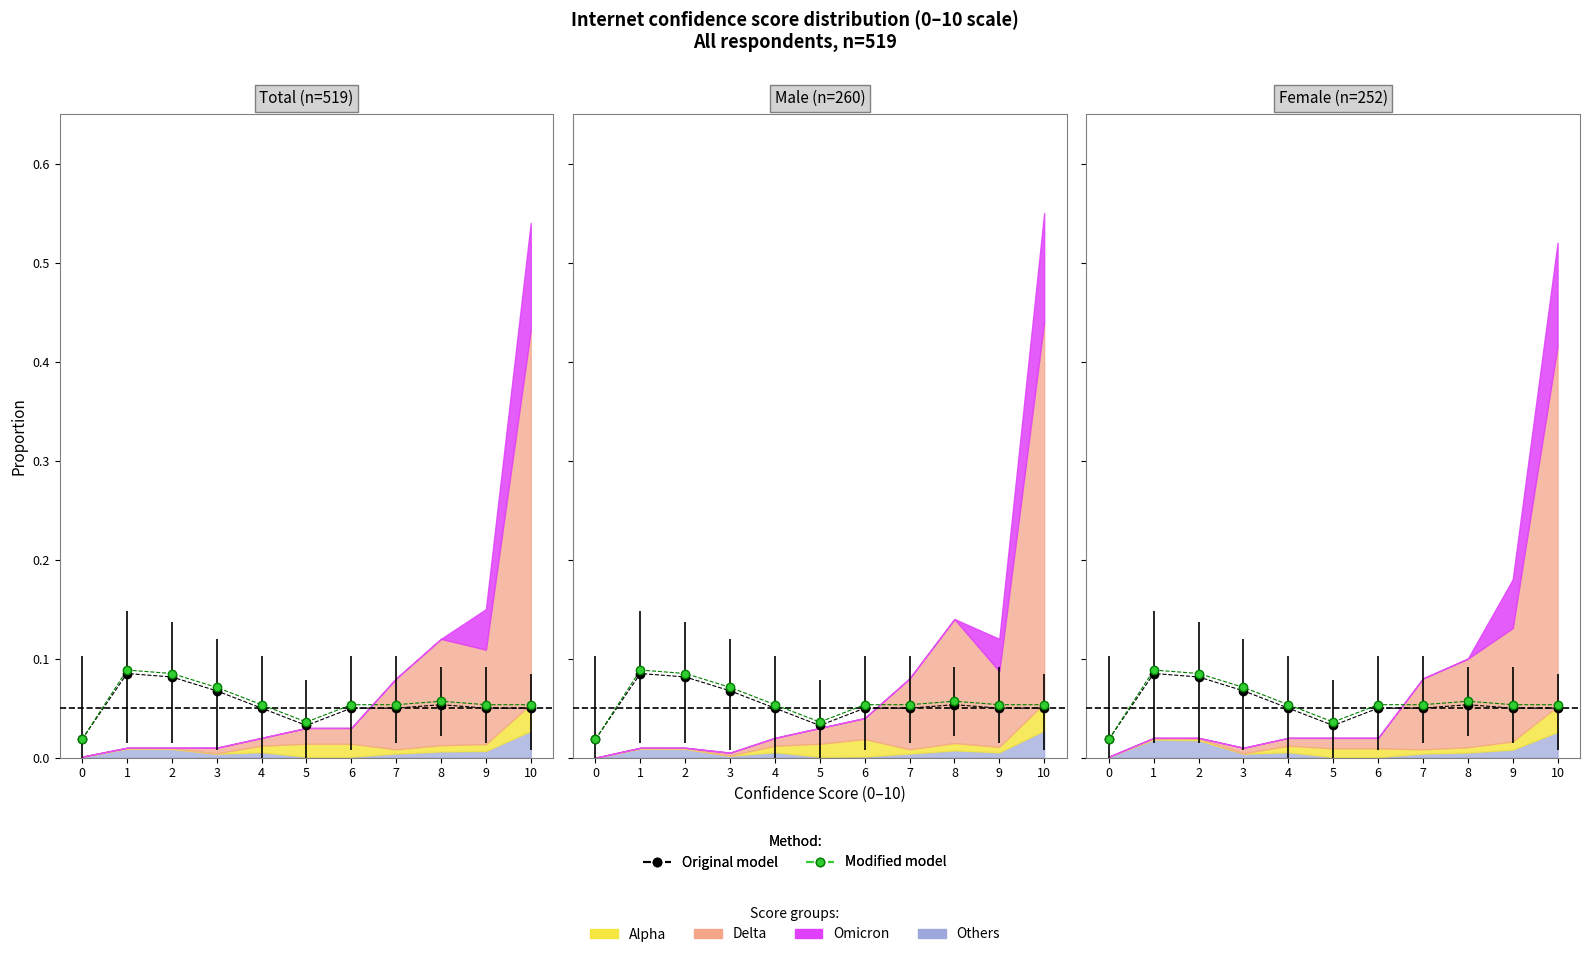

True or false: Modified model and Original model intersect in this chart.

False